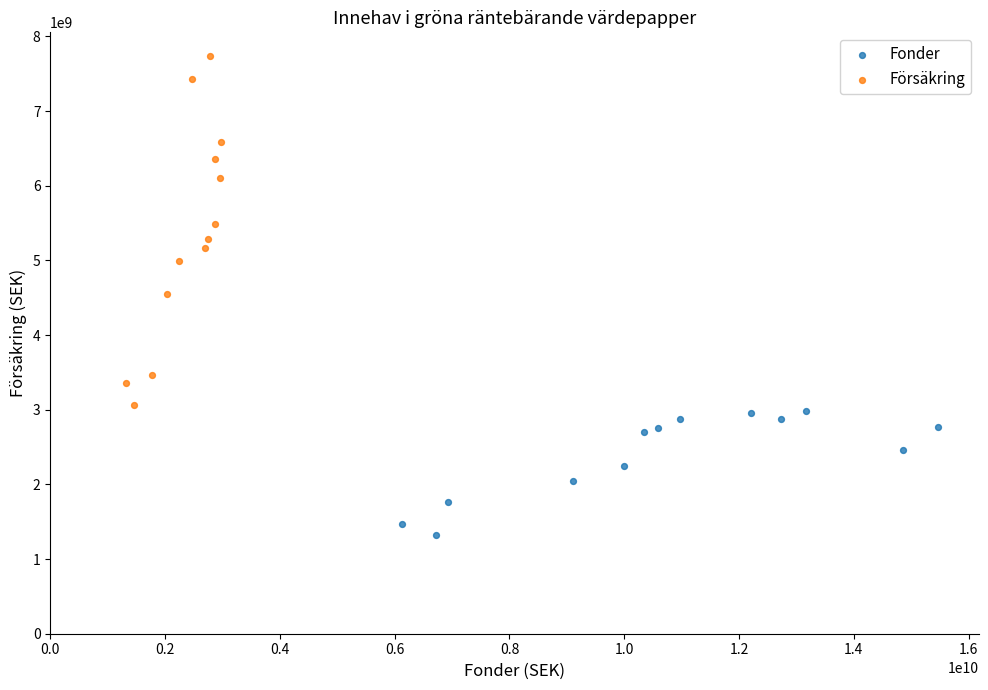

Which series has the widest spread of Y values?

Försäkring